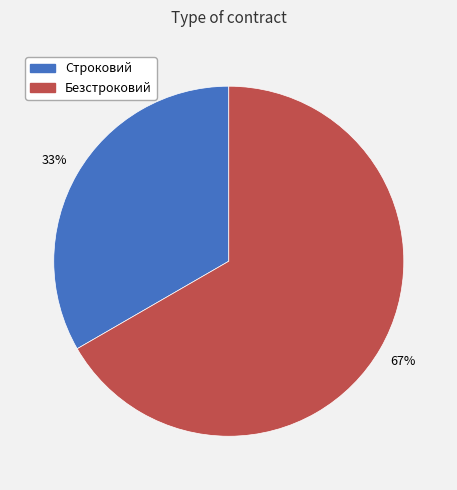

To the nearest percent, what is the combined percentage of Строковий and Безстроковий?

100%